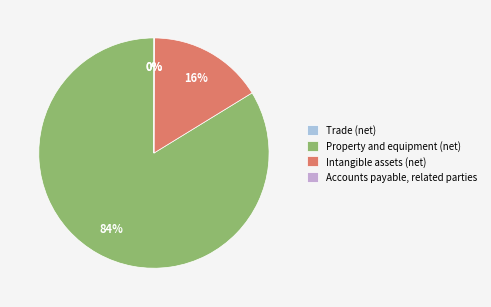

To the nearest percent, what is the average slice percentage?

25%